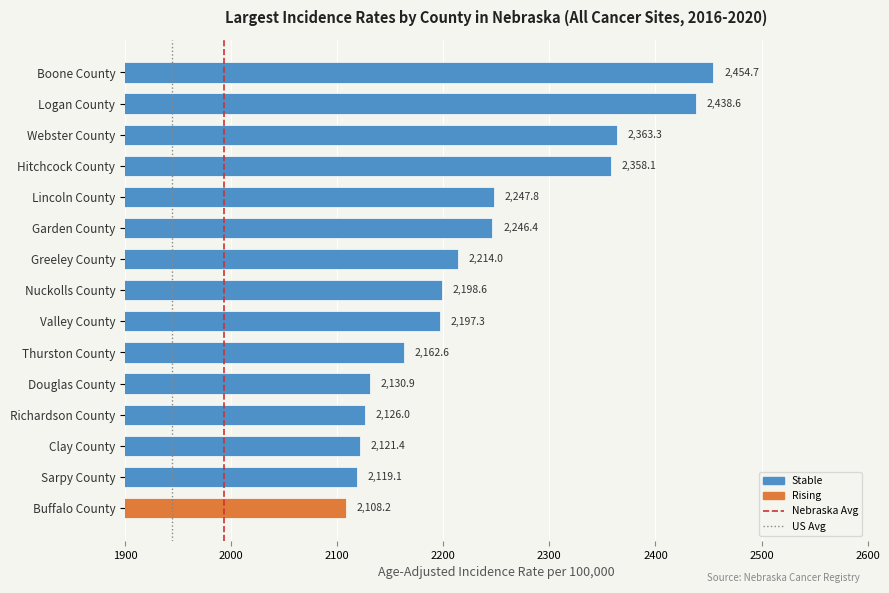

Count the number of categories in the chart.

15